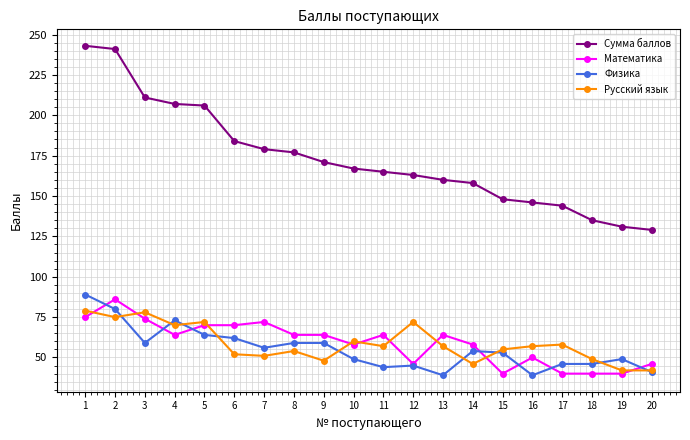

Between which two adjacent categories do Русский язык and Математика first intersect?

1 and 2